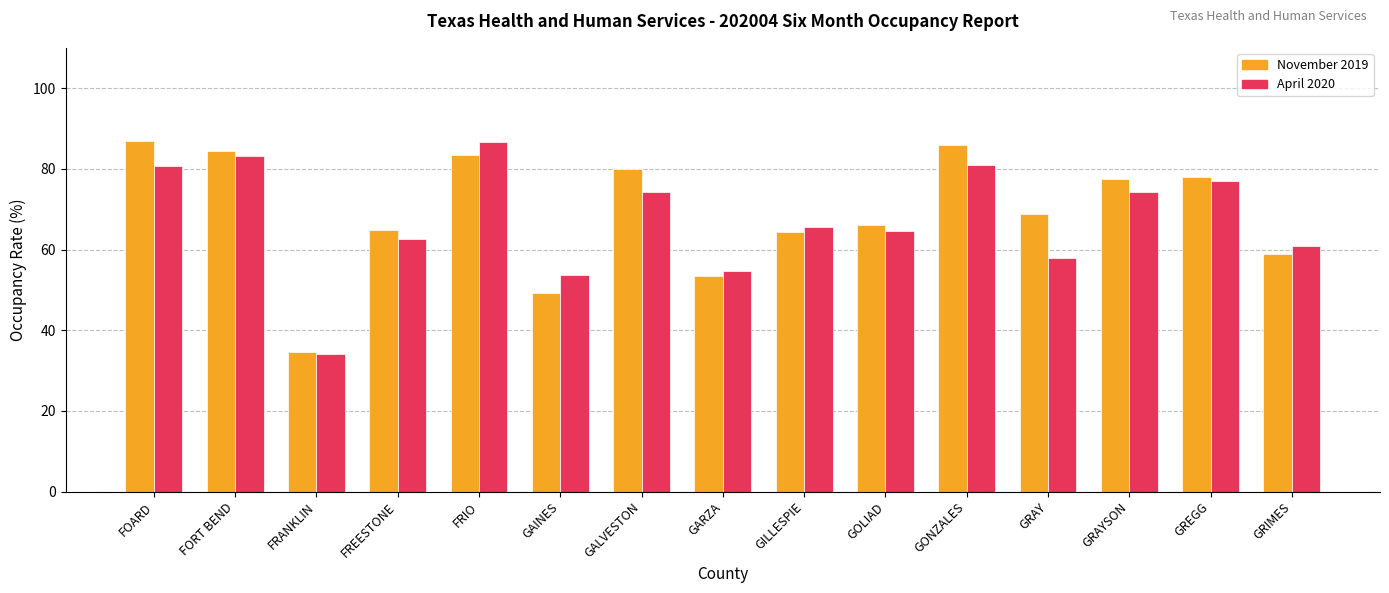

At which label is November 2019 closest to 60?

GRIMES